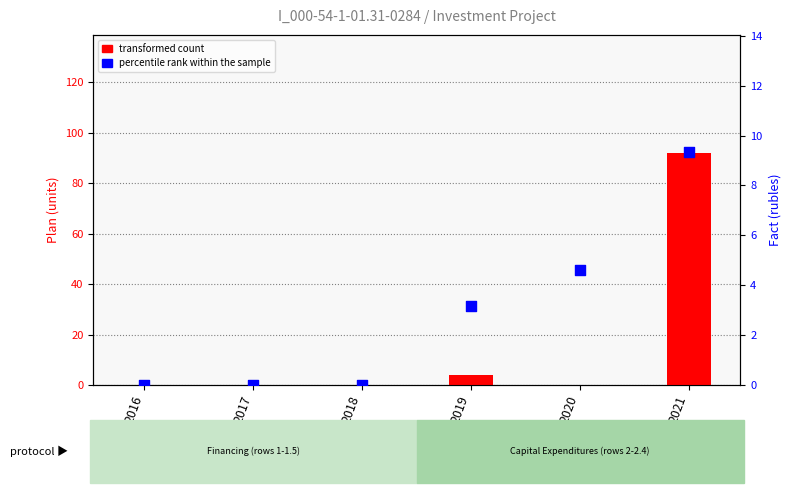

Which series contains the lowest Y value?

transformed count